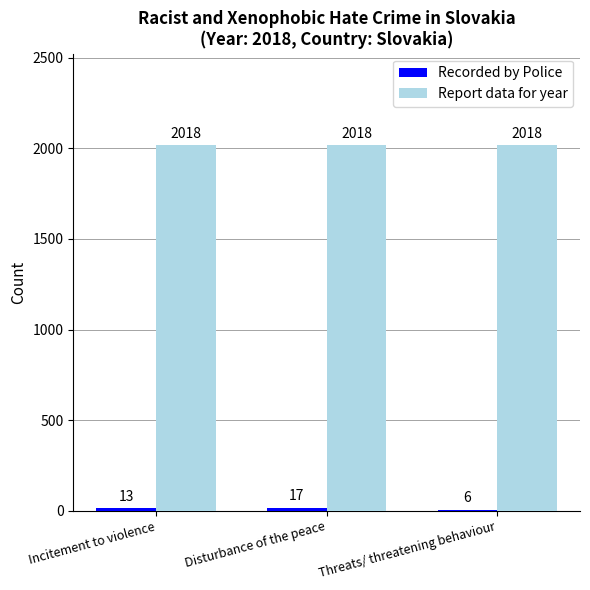

The value of Report data for year at Threats/ threatening behaviour is 2821. True or false?

False